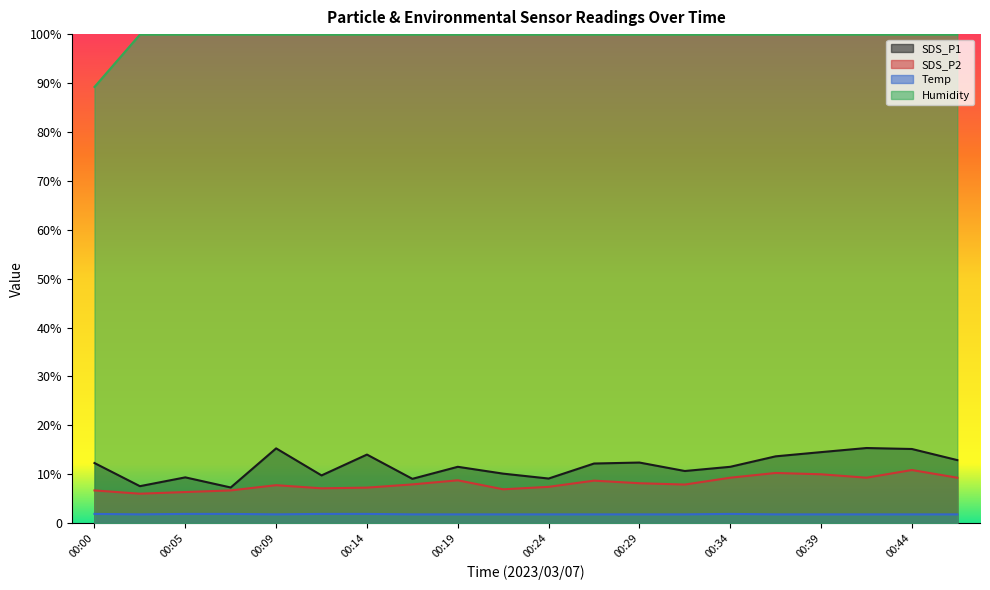

Count the Temp values in the range 1 to 2.

20